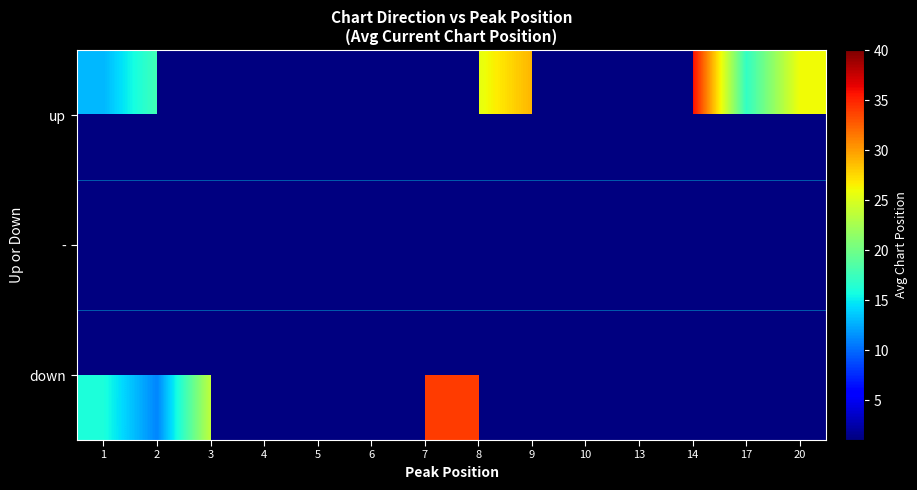

How many distinct data groups are displayed?

3